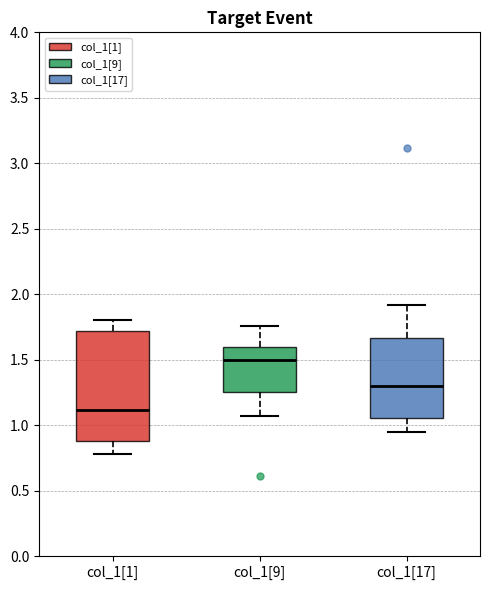

Which box is the tallest, from its lower edge to its upper edge?

col_1[1]